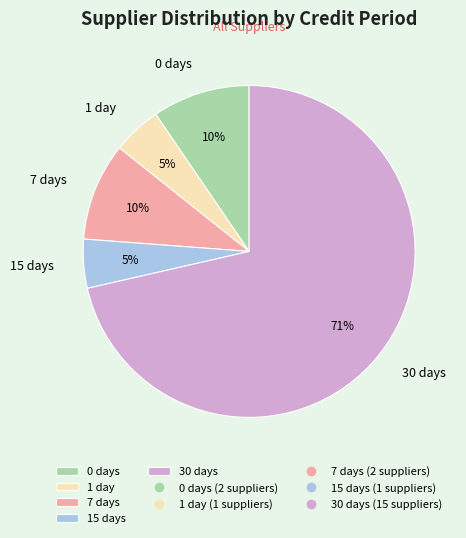

To the nearest percent, what portion does 0 days represent?

10%